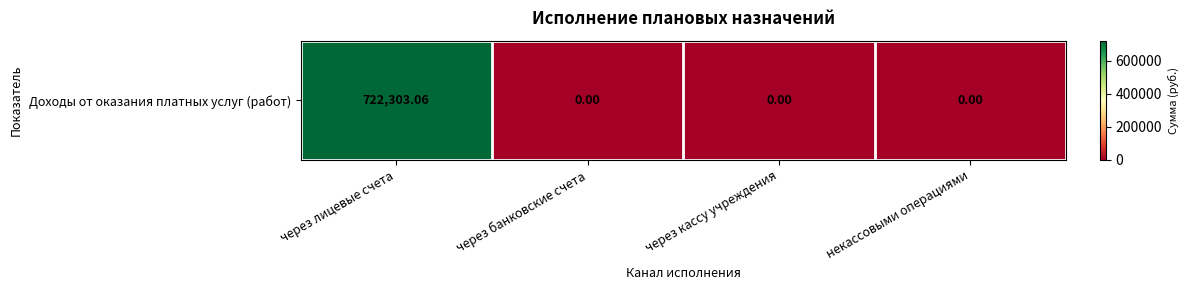

What is the change in value from через лицевые счета to через банковские счета?

-722303.1